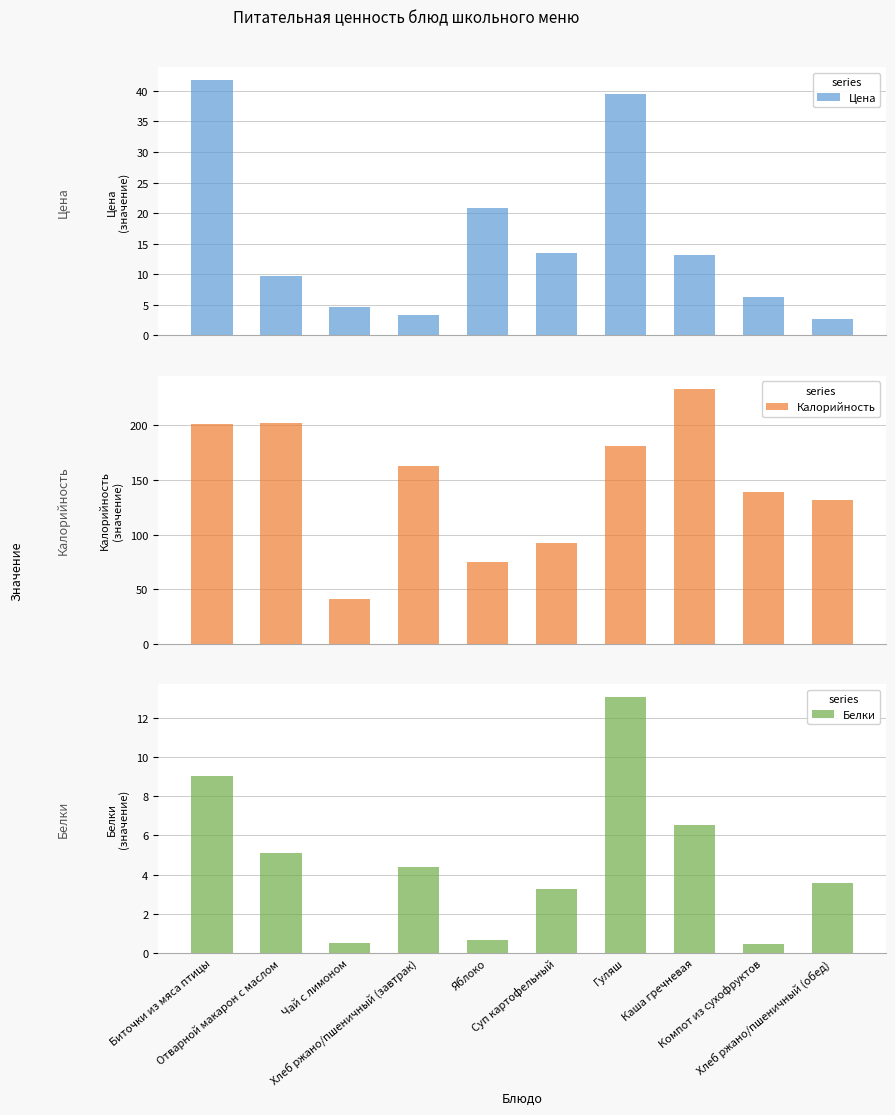

True or false: Калорийность has a value of 201.9 at Отварной макарон с маслом.

True